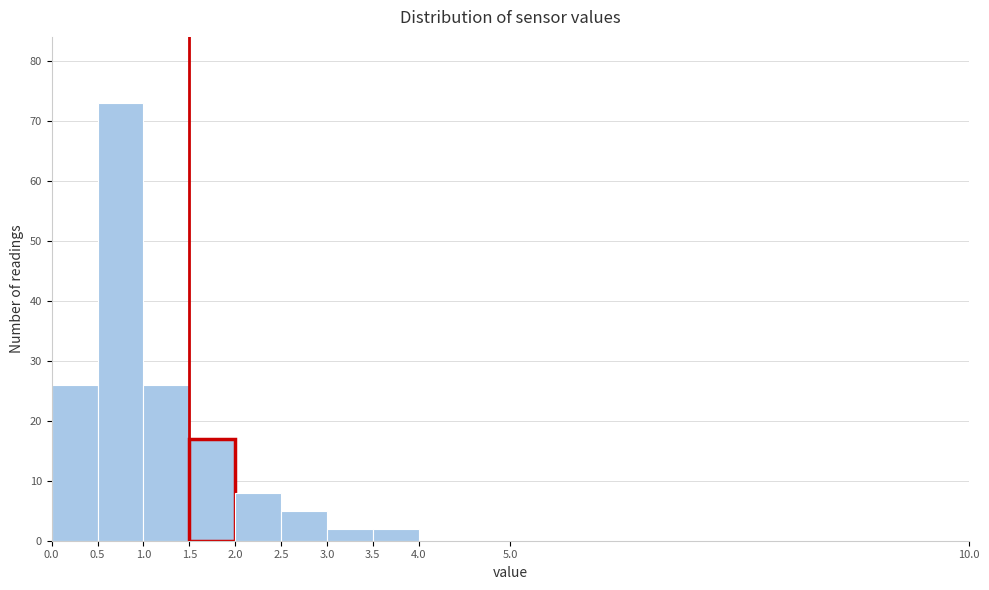

Reading left to right, list every bar in this chart as the range it spans on the x-axis followed by its height. The values are not printed on the chart, so give them approximately, as read against the axis.

0.0 to 0.5: 26
0.5 to 1.0: 73
1.0 to 1.5: 26
1.5 to 2.0: 17
2.0 to 2.5: 8
2.5 to 3.0: 5
3.0 to 3.5: 2
3.5 to 4.0: 2
4.0 to 5.0: 0
5.0 to 10.0: 0